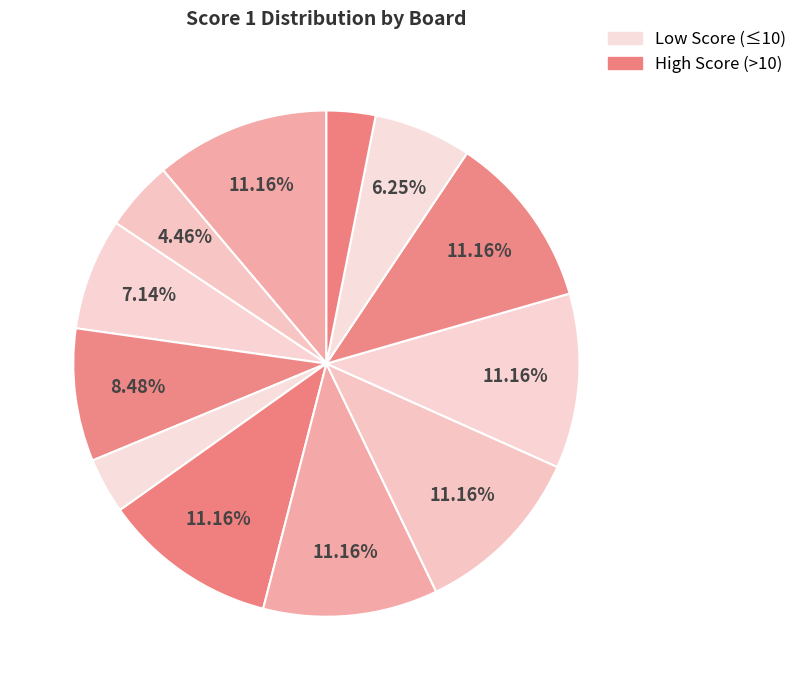

How many slices are in this pie chart?

12